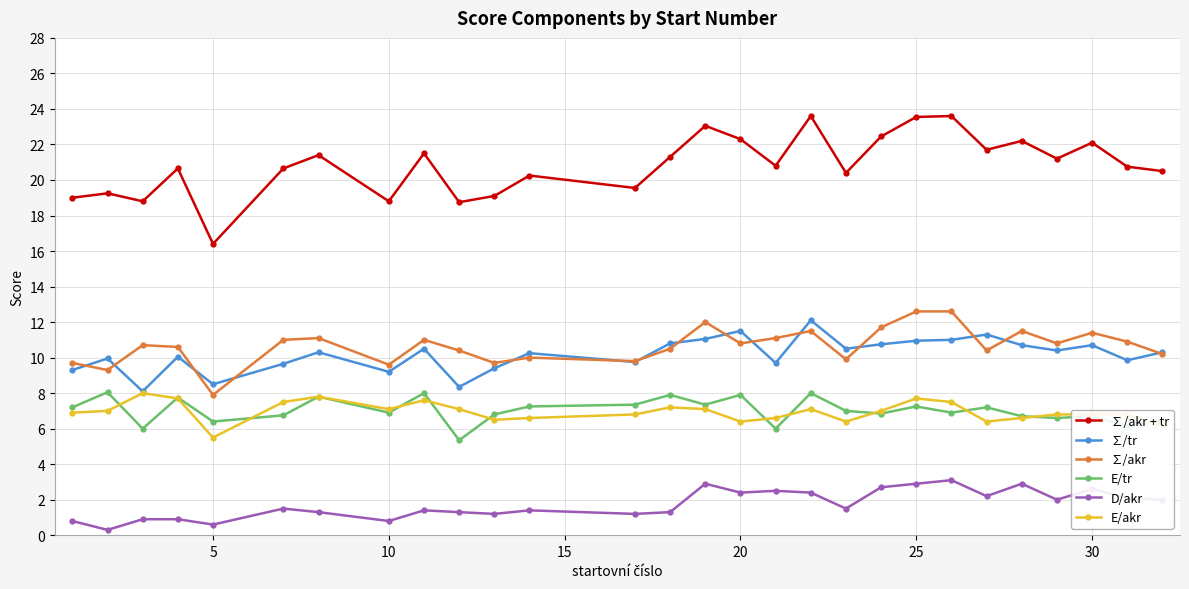

True or false: E/tr and ∑/tr intersect in this chart.

False